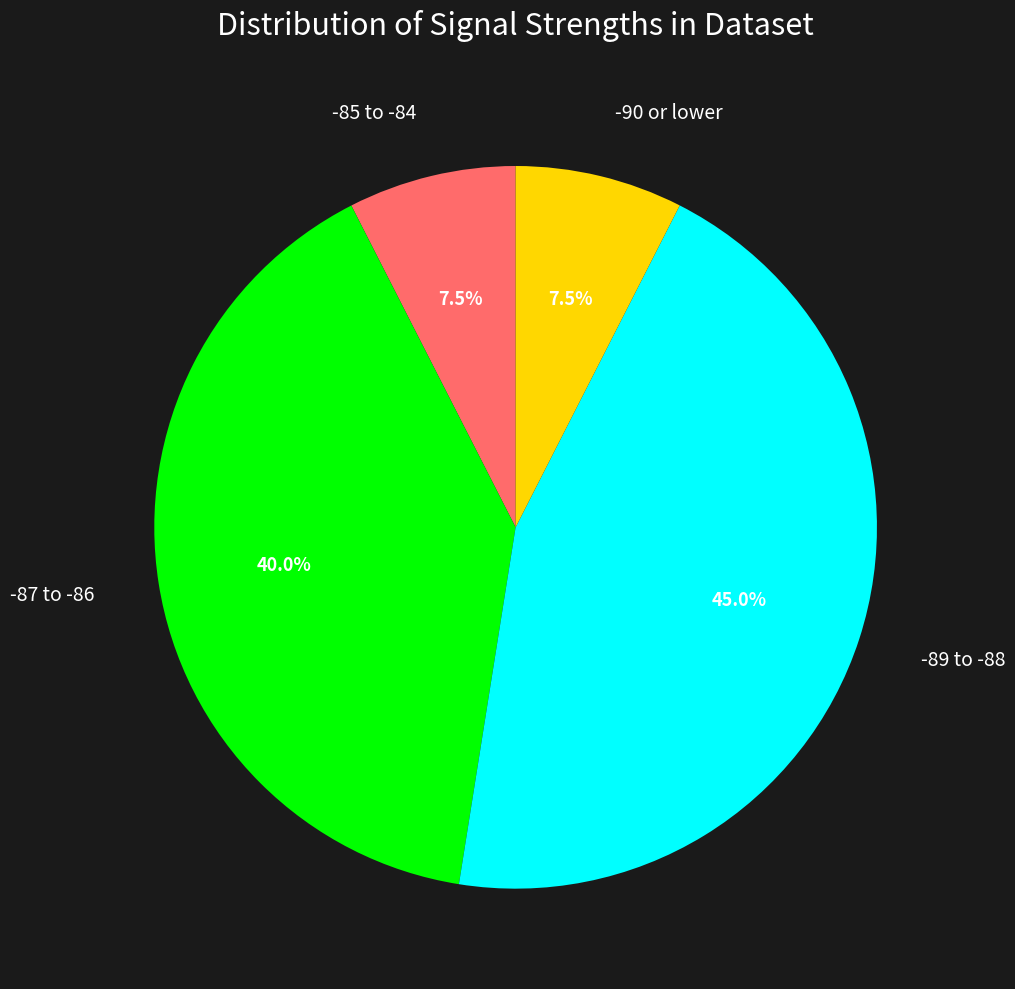

How much of the chart is everything except -90 or lower?

92.5%